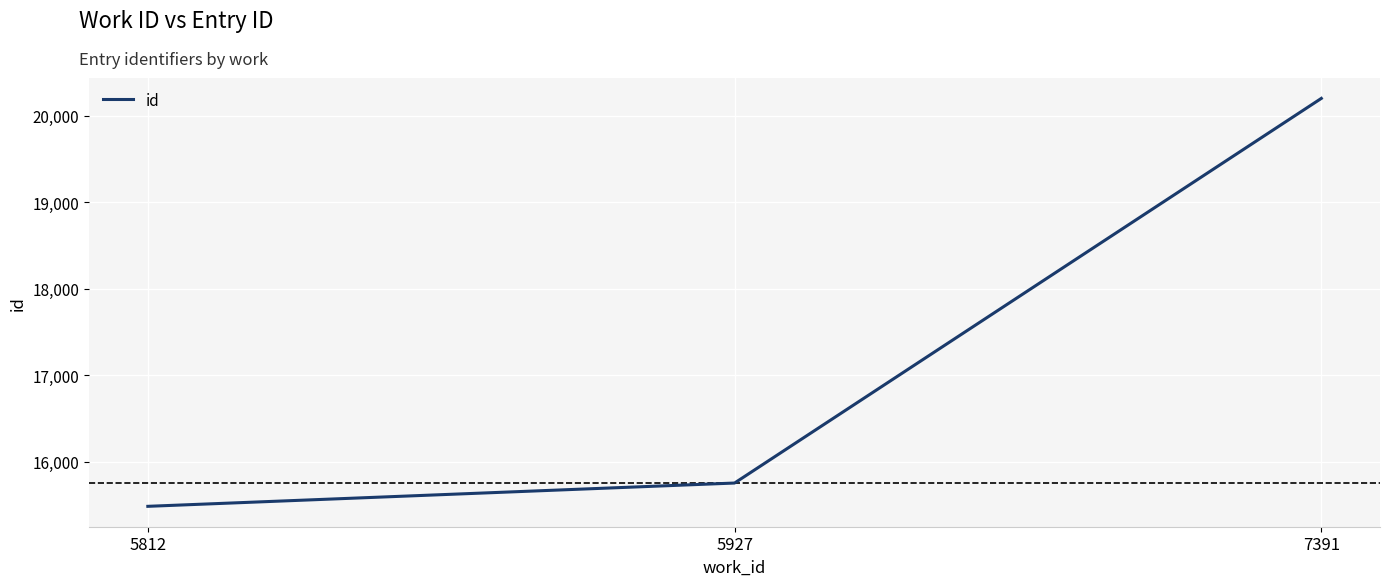

Reading left to right, extract all data points from this chart.

5812=15487	5927=15756	7391=20198